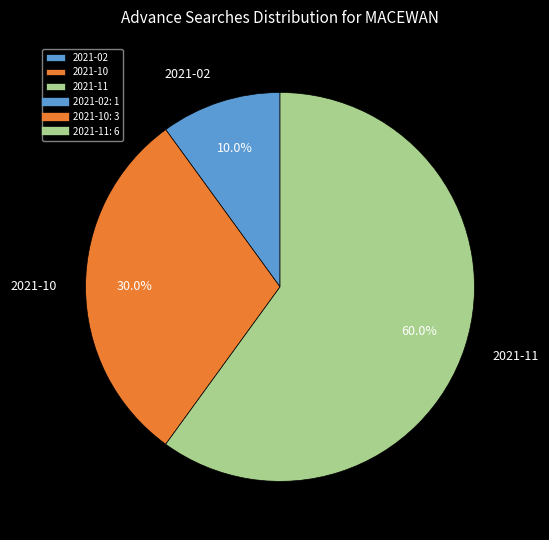

What percentage do 2021-10 and 2021-02 together represent?

40.0%